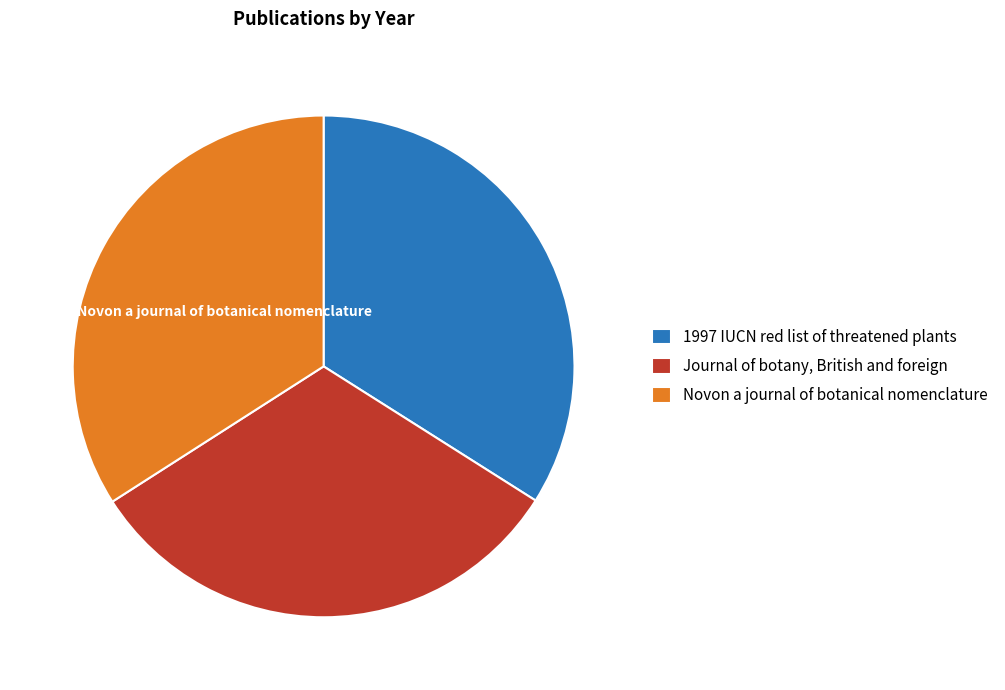

The 1997 IUCN red list of threatened plants slice represents 19% of the pie. True or false?

False